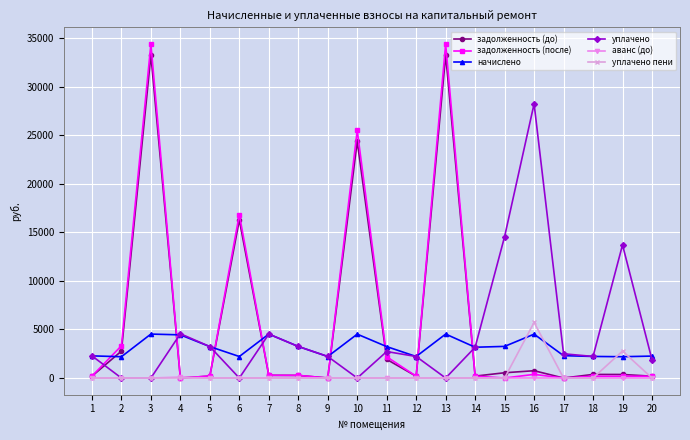

What is the total value across all series at 2?

8277.7